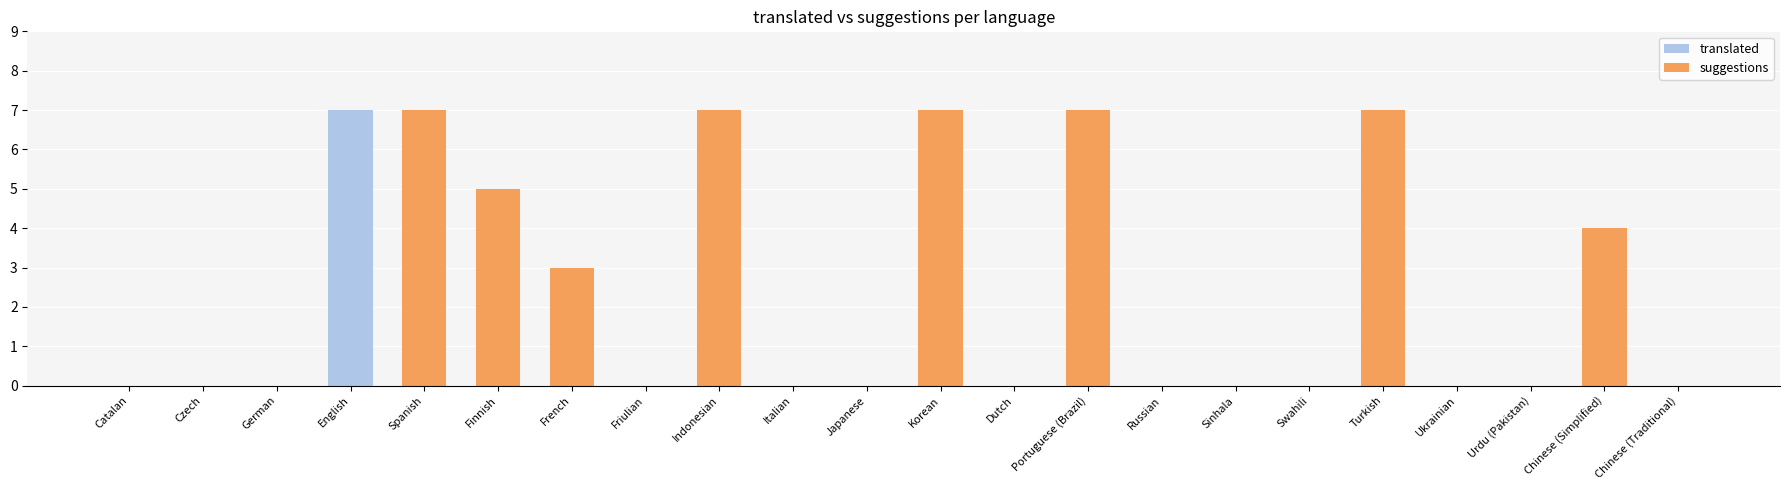

The translated series shows 0 at Sinhala. True or false?

True